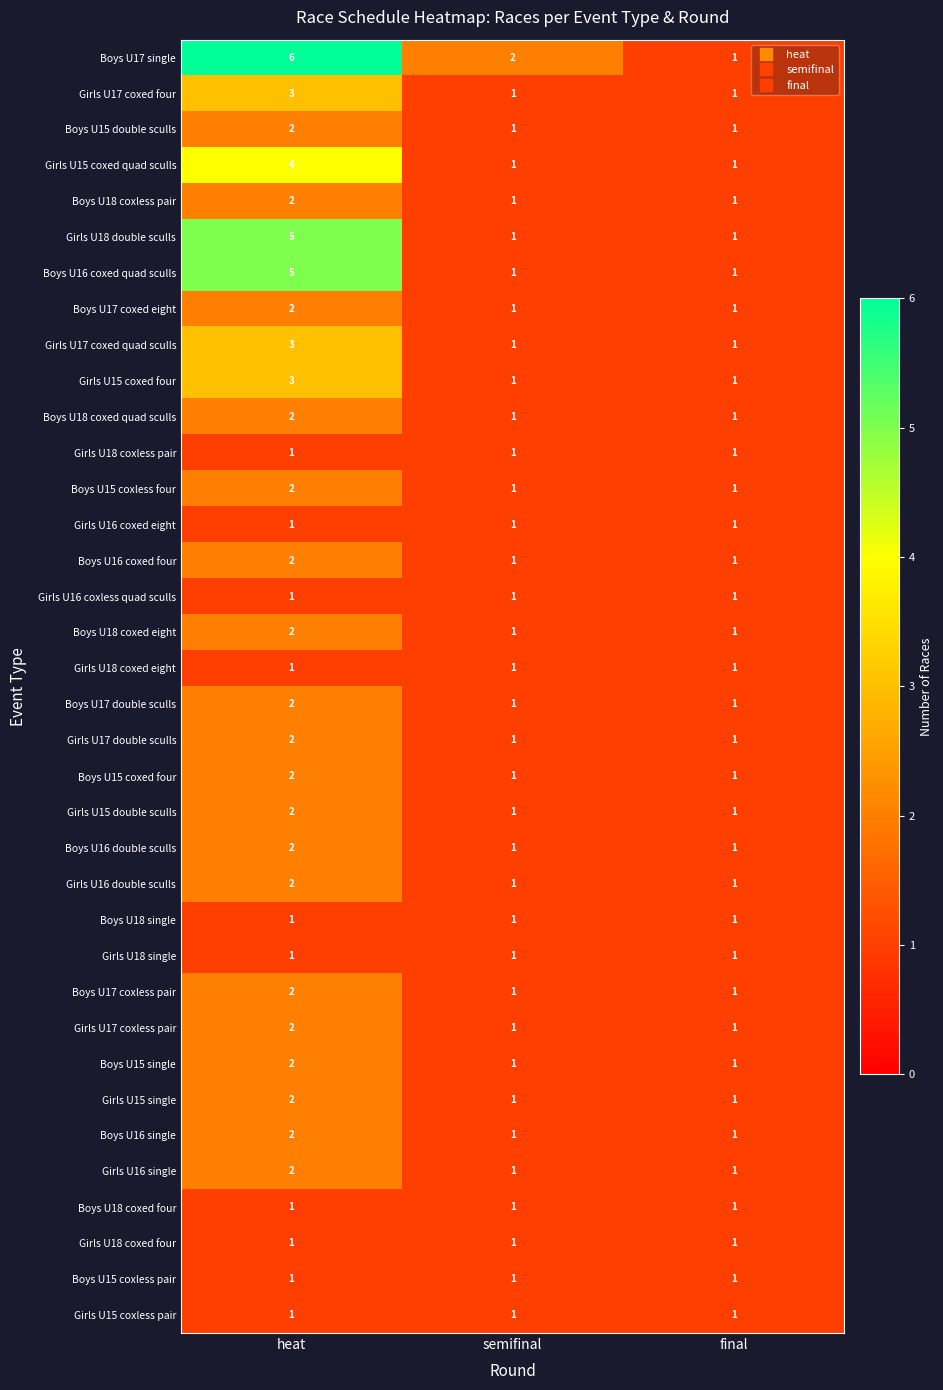

Between heat and final, which series saw the biggest shift?

Boys U17 single